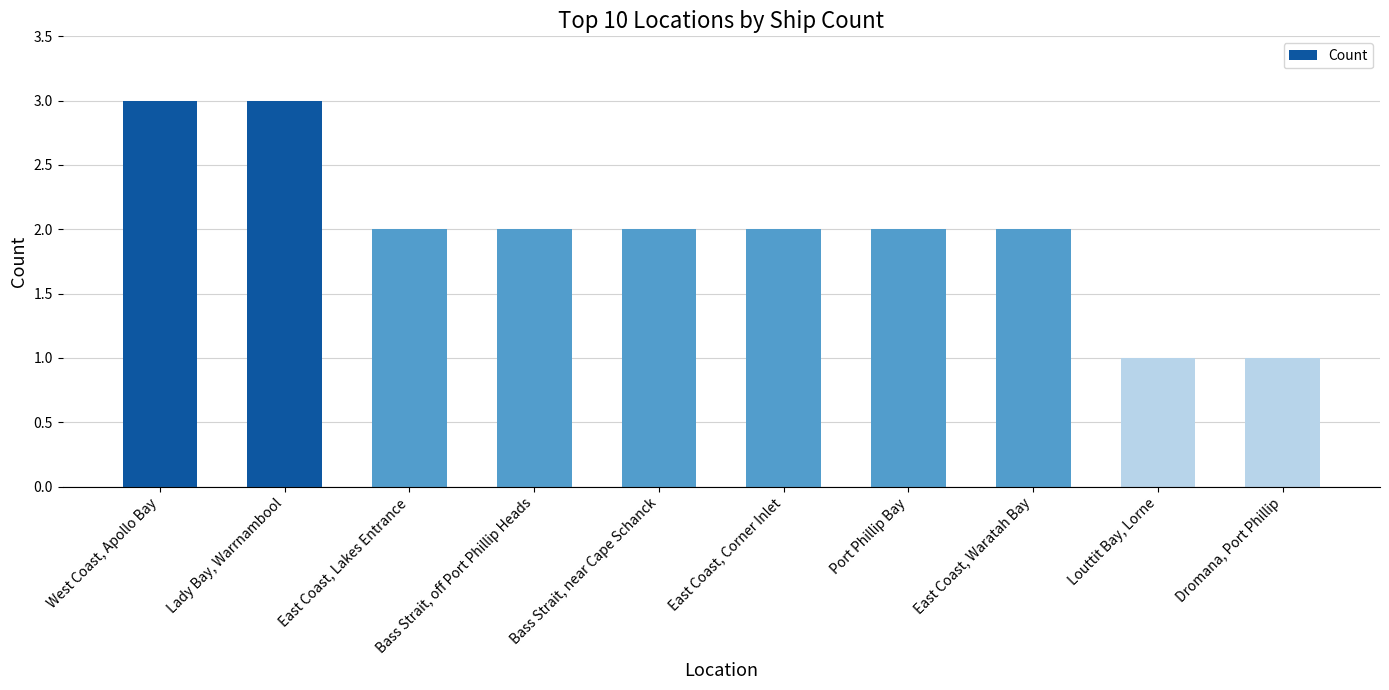

What is the approximate value at East Coast, Waratah Bay?

2